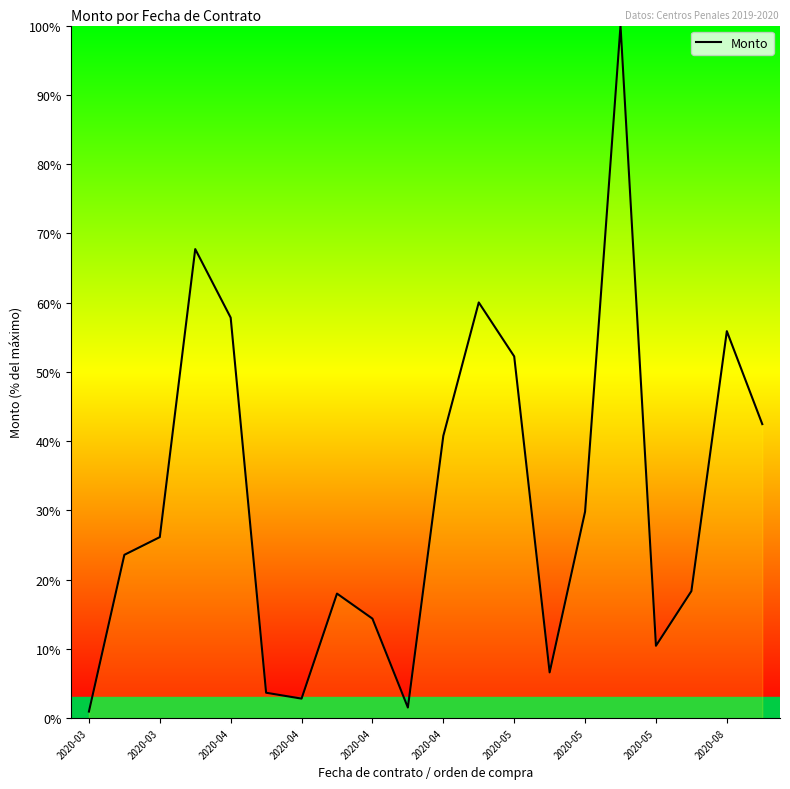

What is the maximum value shown in the chart?

100.0